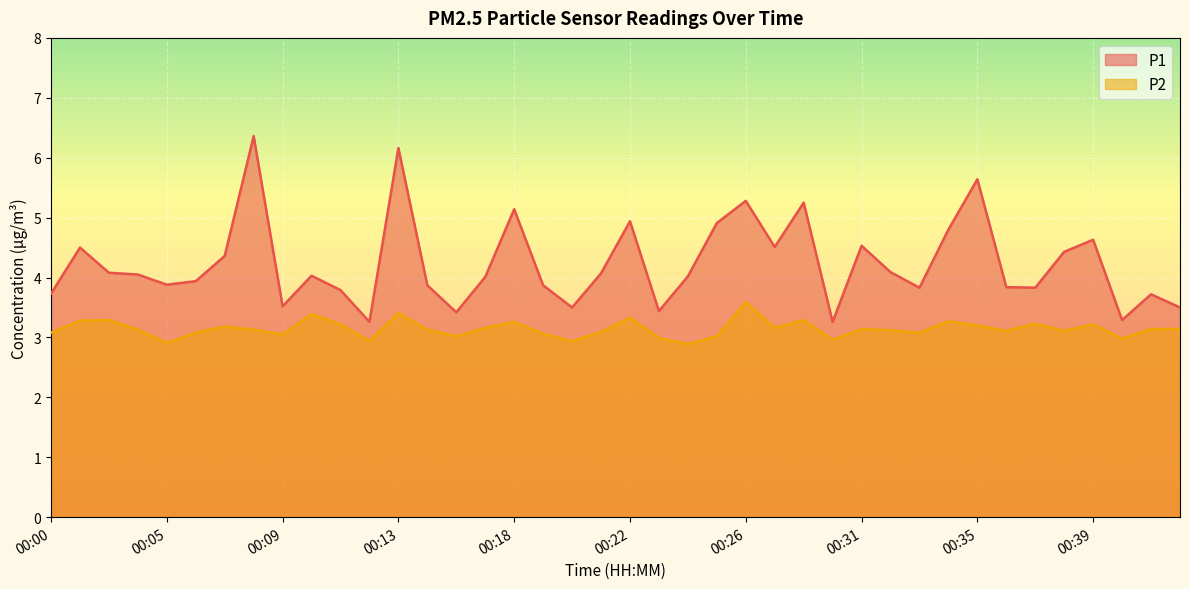

What is the difference between the maximum and minimum values in the P1 series?

3.1